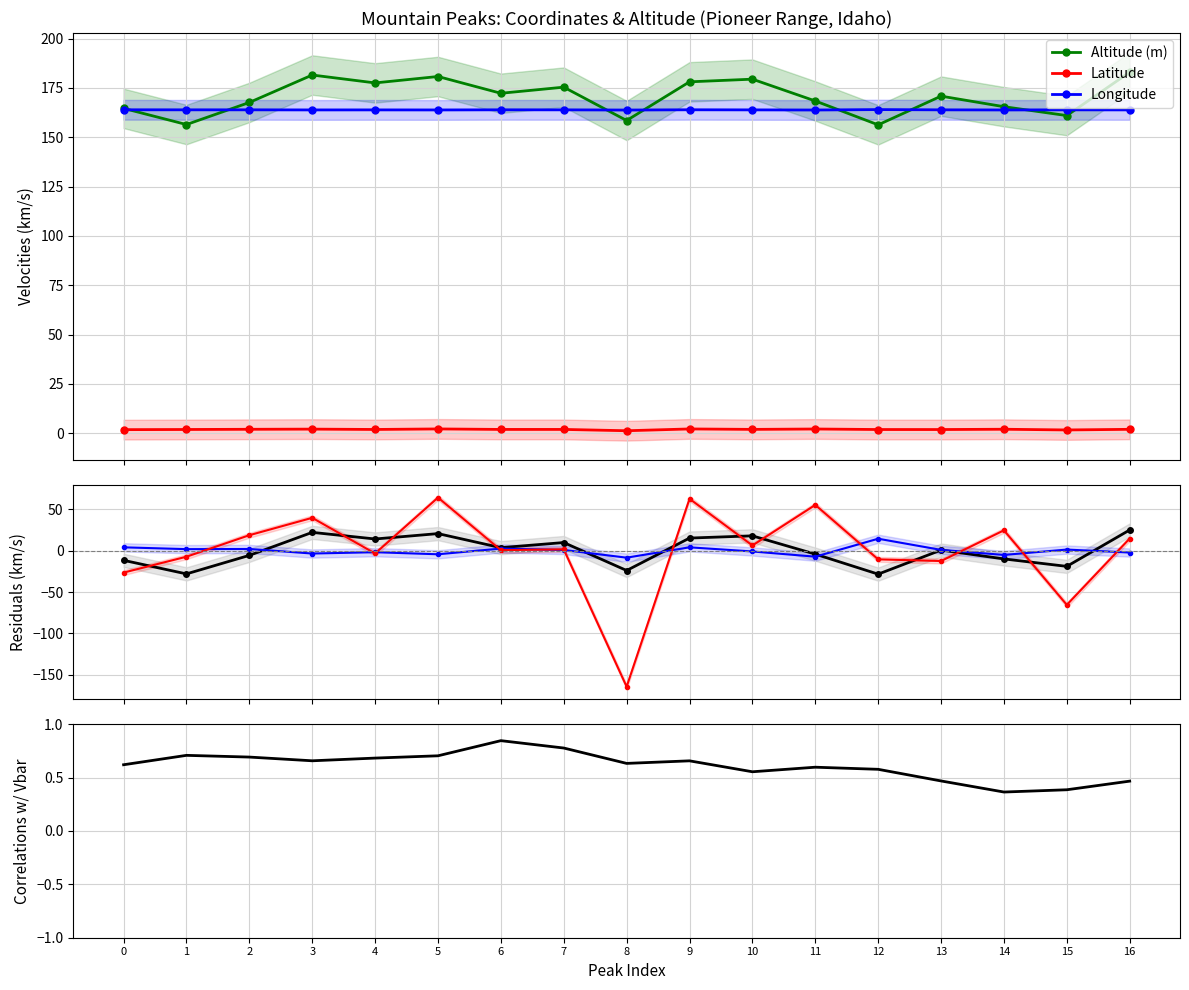

True or false: Latitude and Longitude intersect in this chart.

False